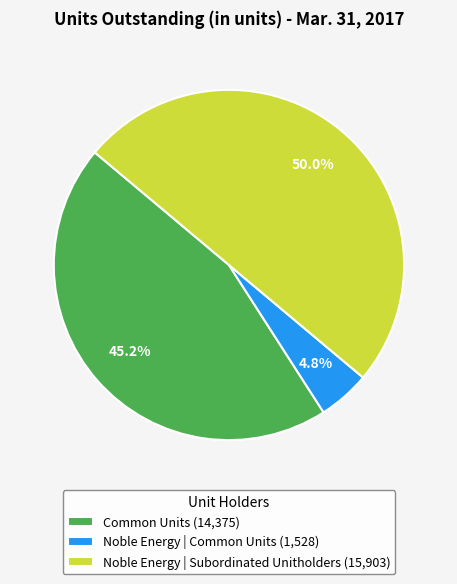

Approximately how many times larger is the value at Noble Energy | Subordinated Unitholders compared to Common Units?

1.1